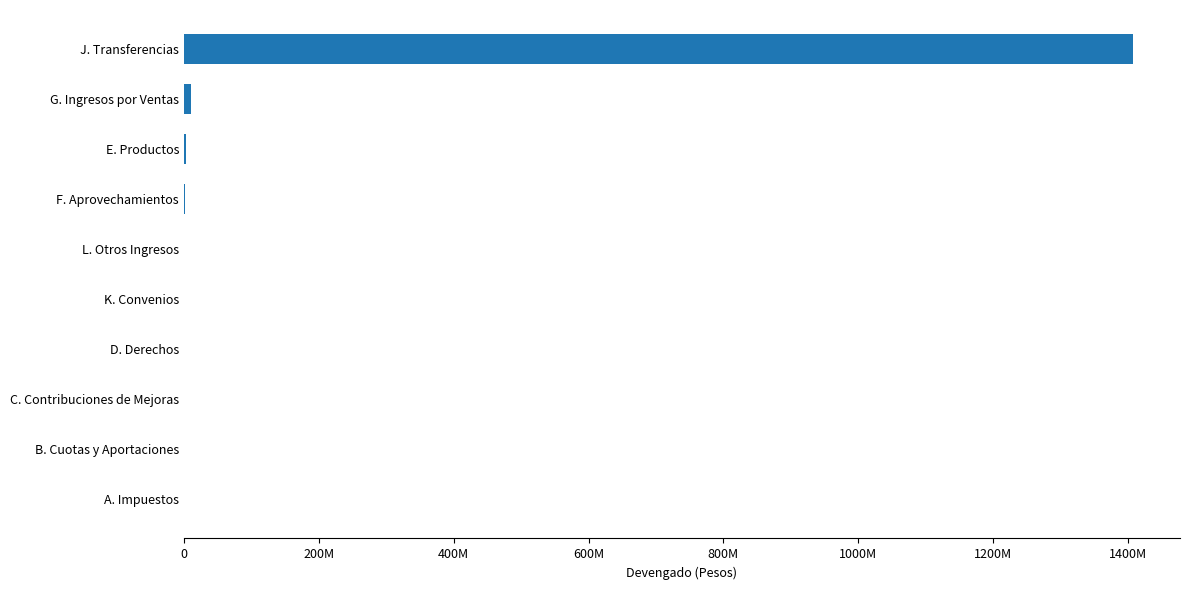

What is the average value?

142226725